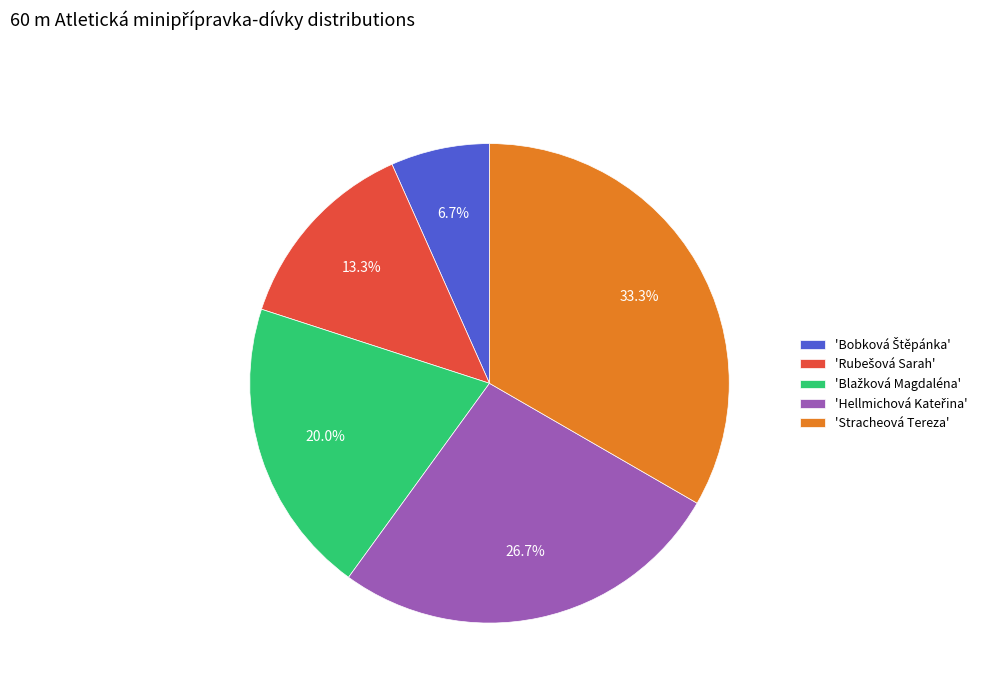

Is 'Stracheová Tereza' the majority of the pie?

No